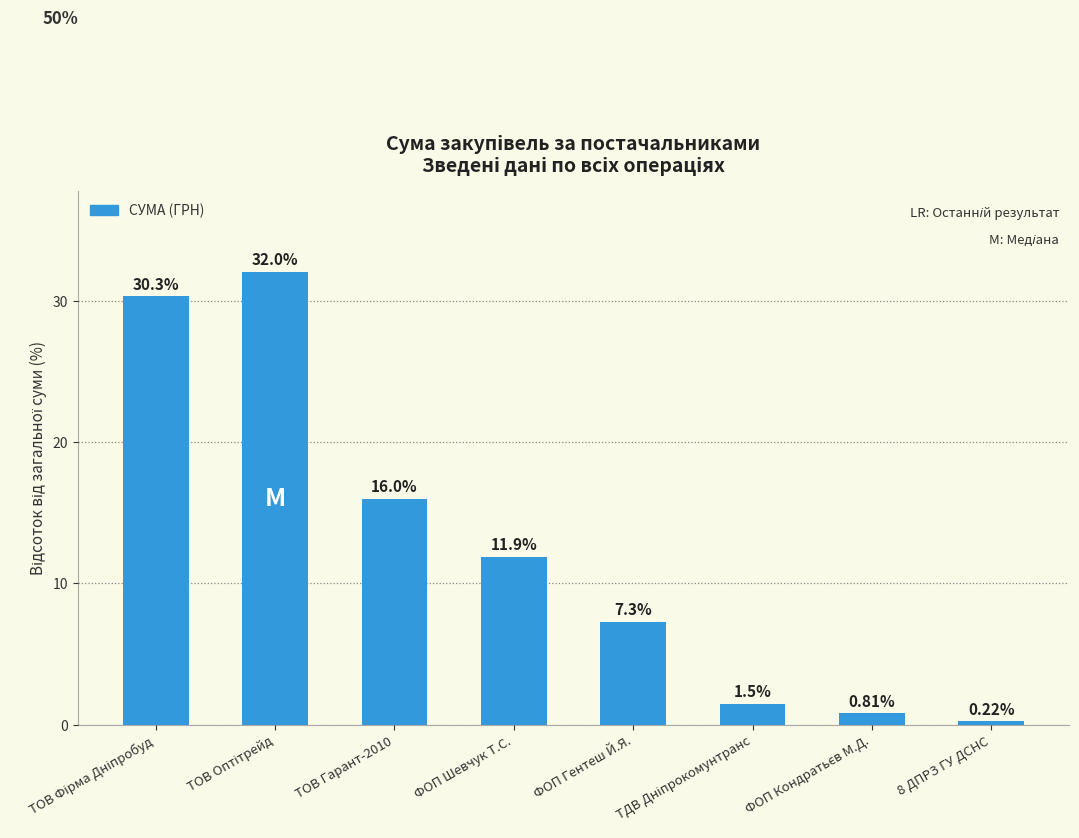

What is the value of the 2nd bar from the left?

32.0